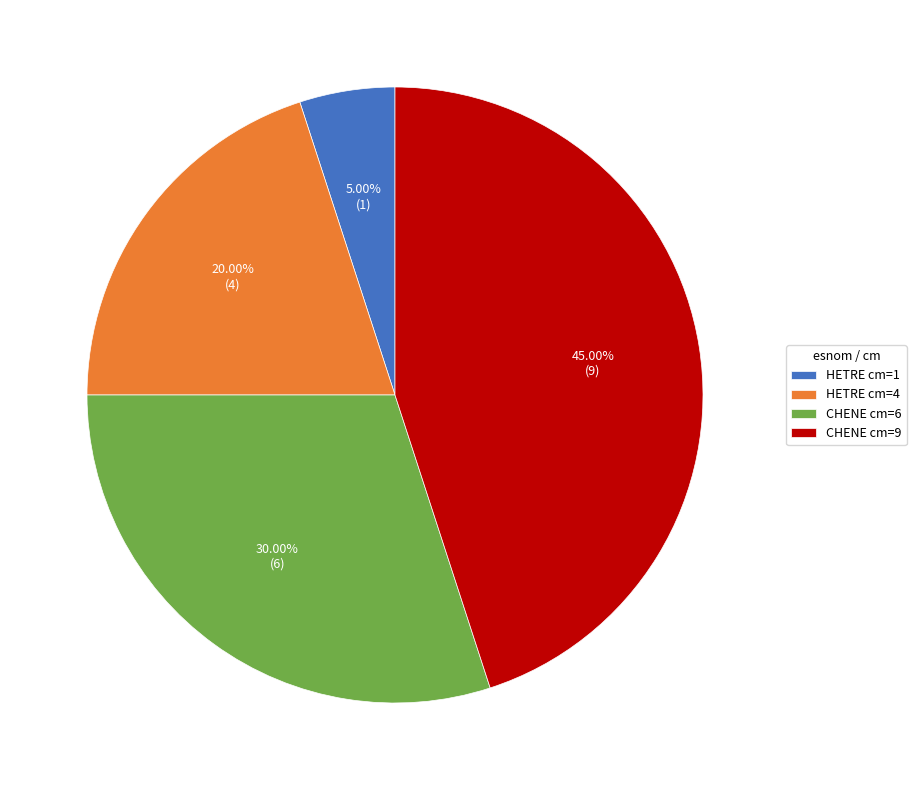

Is there a majority slice in this chart?

No